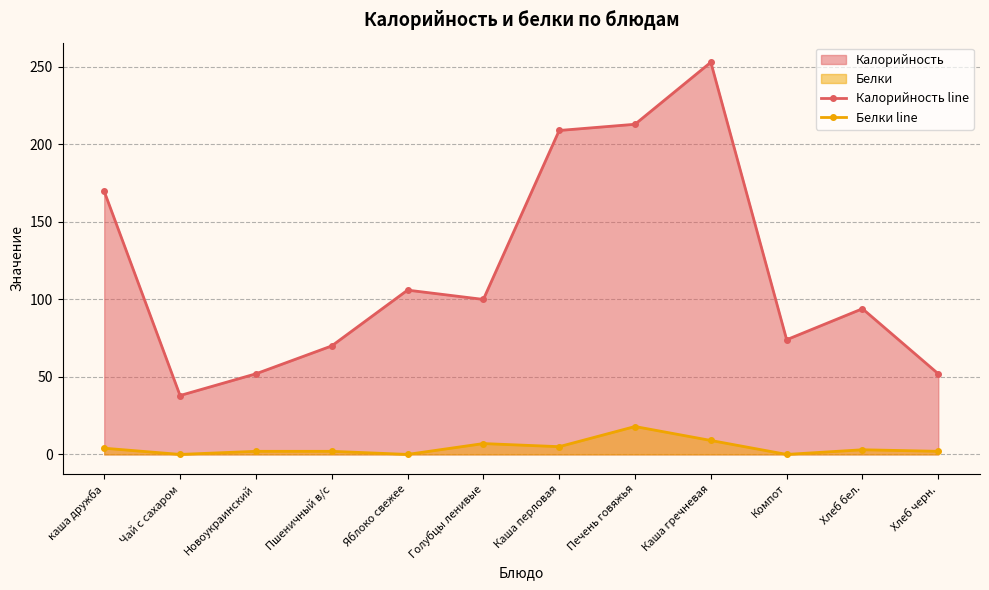

Is the value of Белки line at Яблоко свежее greater than the value of Калорийность line at Компот?

No